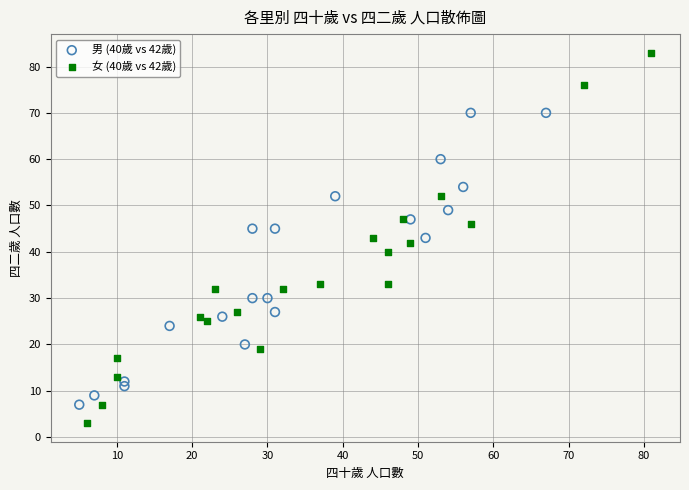

Which series reaches the minimum Y coordinate?

女 (40歲 vs 42歲)